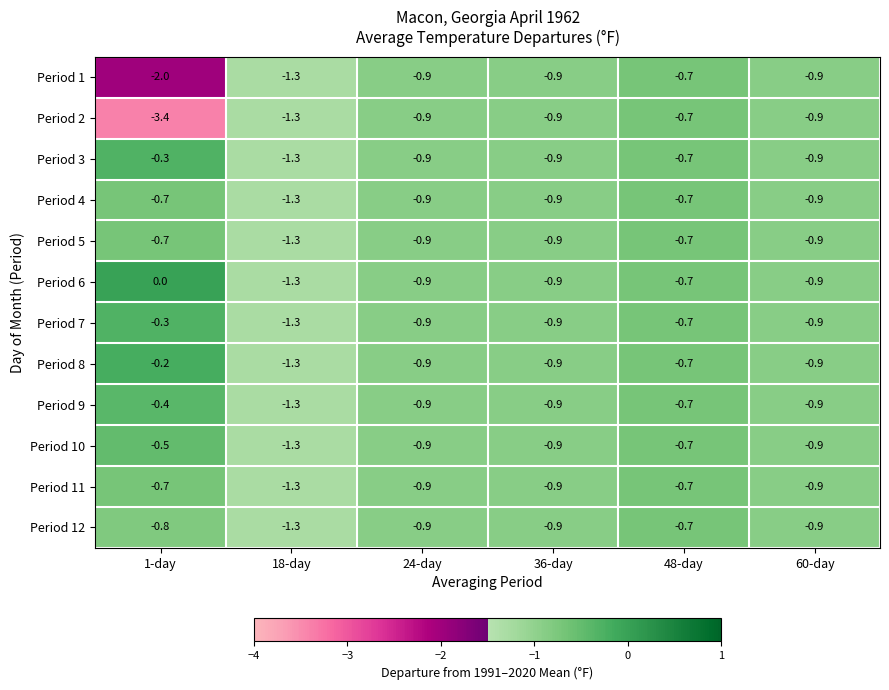

What is the minimum value shown in the chart?

-3.4